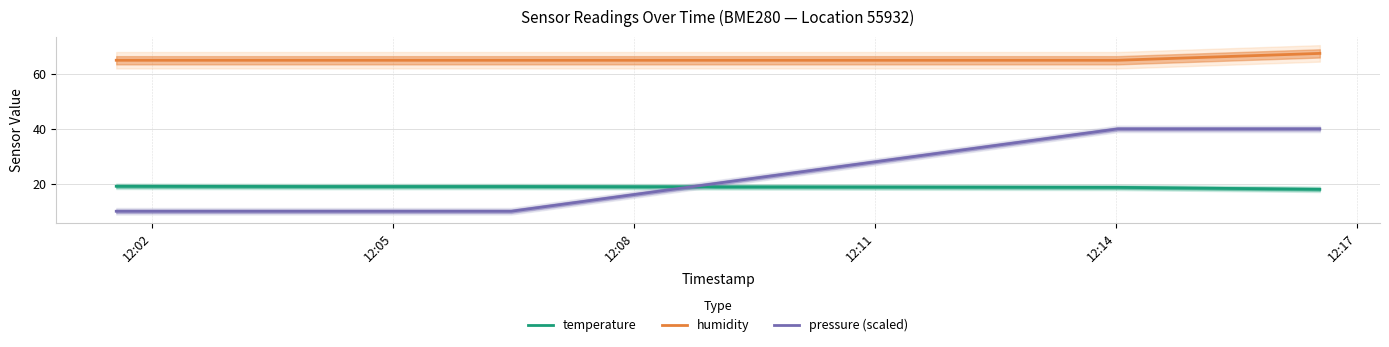

Reading left to right, extract all data points from this chart.

temperature: 19.1	19.0	19.0	18.7	18.0
humidity: 65.0	65.0	65.0	65.0	67.5
pressure (scaled): 10.0	10.0	10.0	40.0	40.0